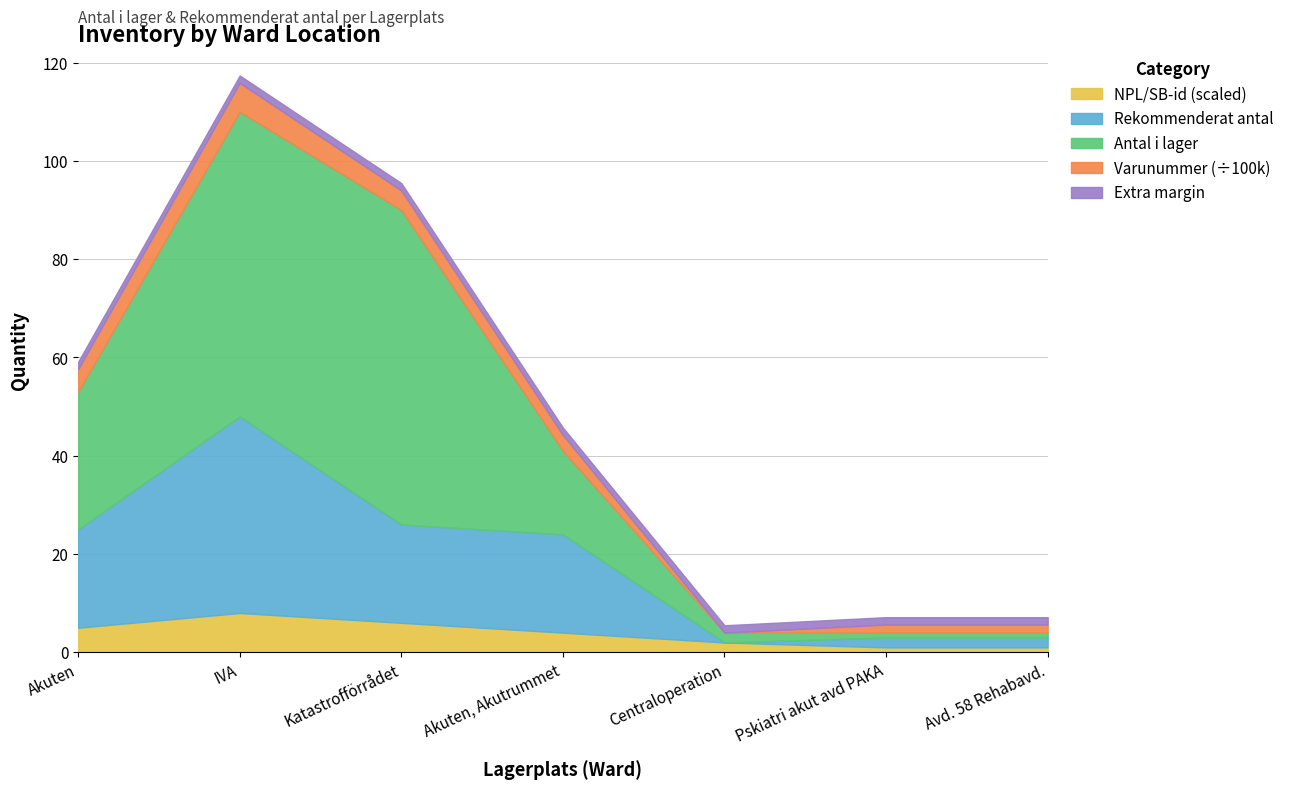

Which category has the lowest value in the Antal i lager series?

Pskiatri akut avd PAKA